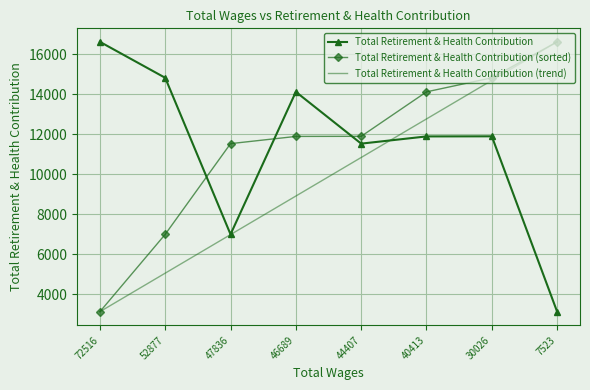

The Total Retirement & Health Contribution (sorted) series shows 19053.5 at 46689. True or false?

False